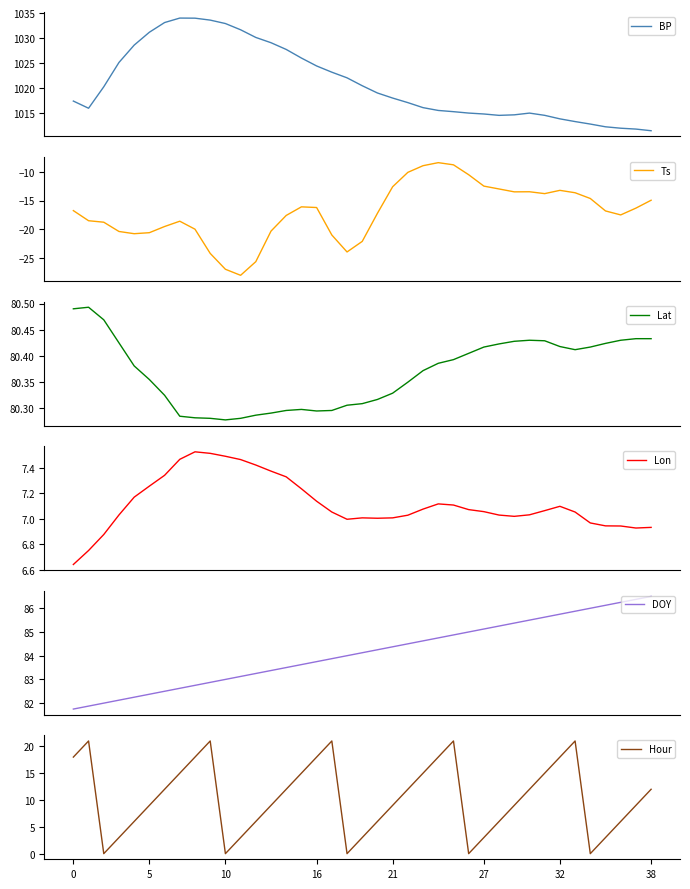

What is the difference between the maximum and second lowest values in the DOY series?

4.6